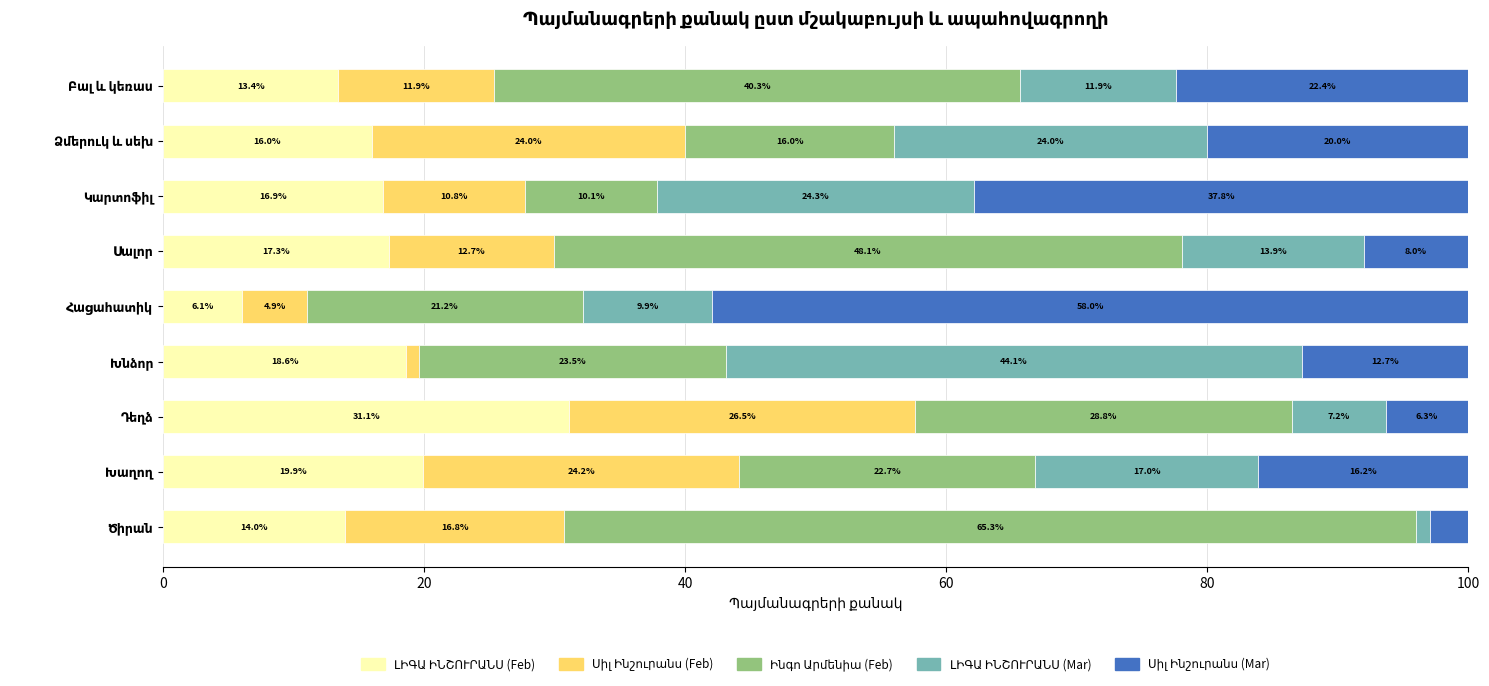

Count the number of data series in this chart.

5